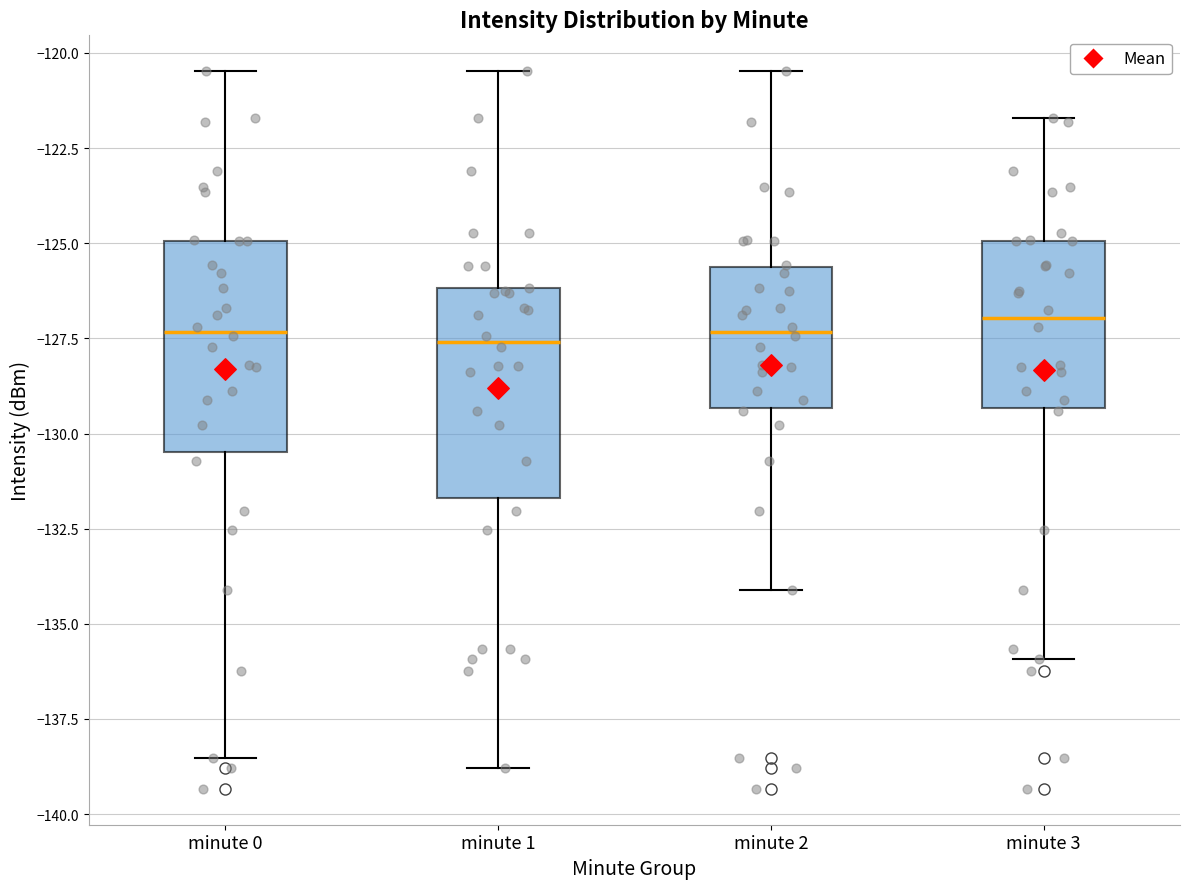

Reading left to right, read every box against the y-axis: the position of its median line, the range the box covers, and the ends of its whiskers. The values are not printed on the chart, so give them approximately, as read against the axis.

minute 0: median -127.5, box -130.5 to -125.0, whiskers -138.5 to -120.5
minute 1: median -127.5, box -131.5 to -126.0, whiskers -139.0 to -120.5
minute 2: median -127.5, box -129.5 to -125.5, whiskers -134.0 to -120.5
minute 3: median -127.0, box -129.5 to -125.0, whiskers -136.0 to -121.5